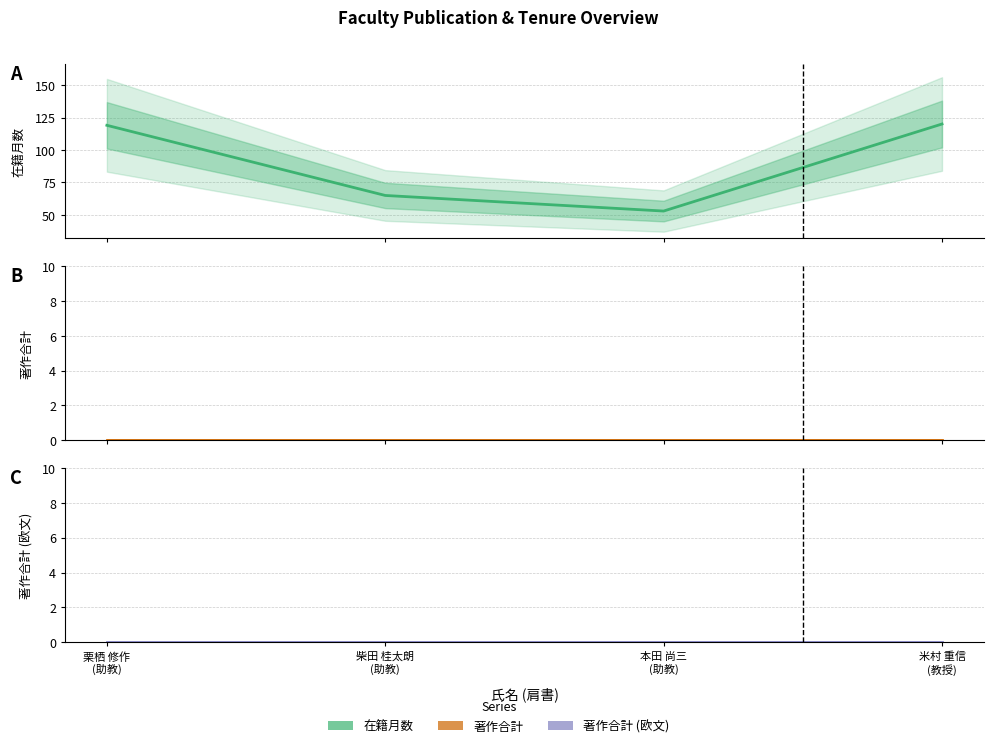

Is this an area chart (filled region under the line)?

No